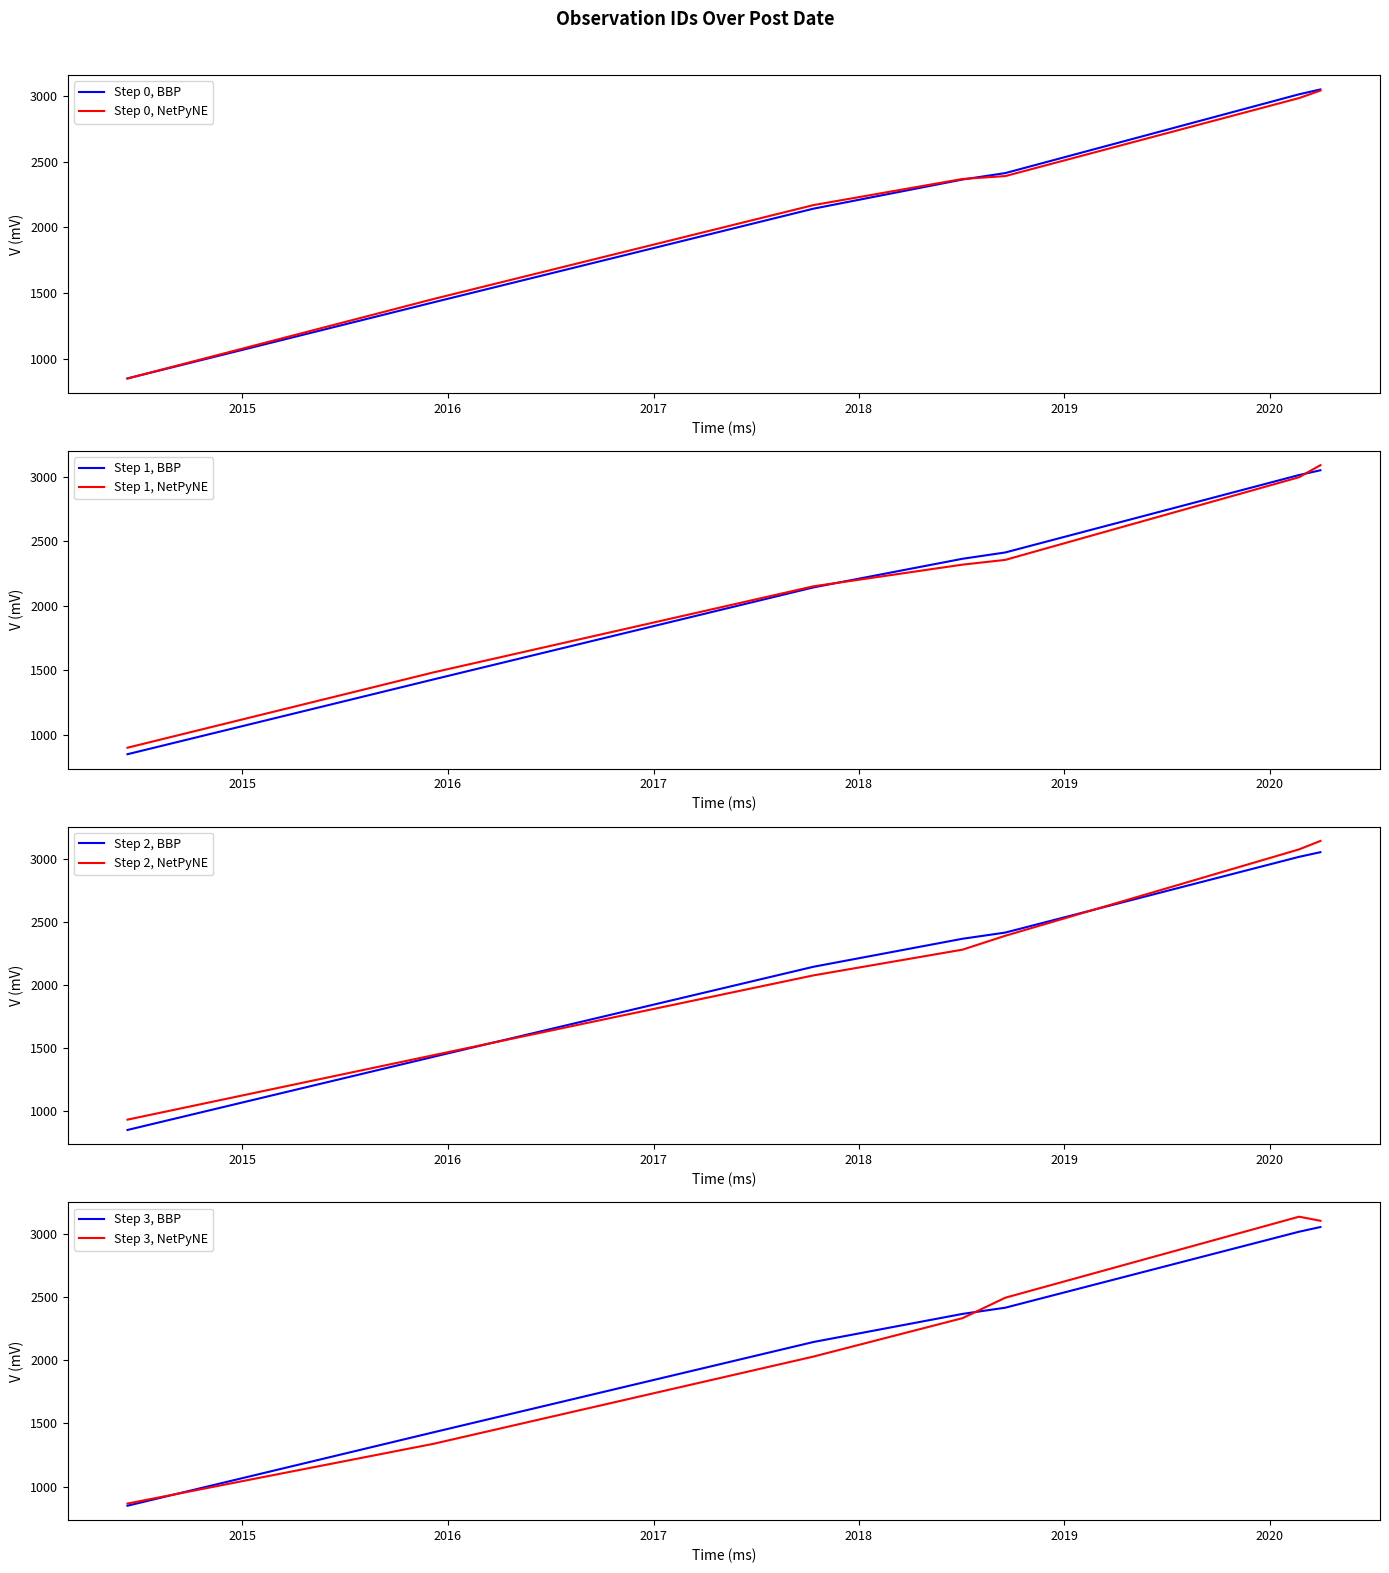

What is the difference between the values at 2017-10-12 and 2020-02-22?

871